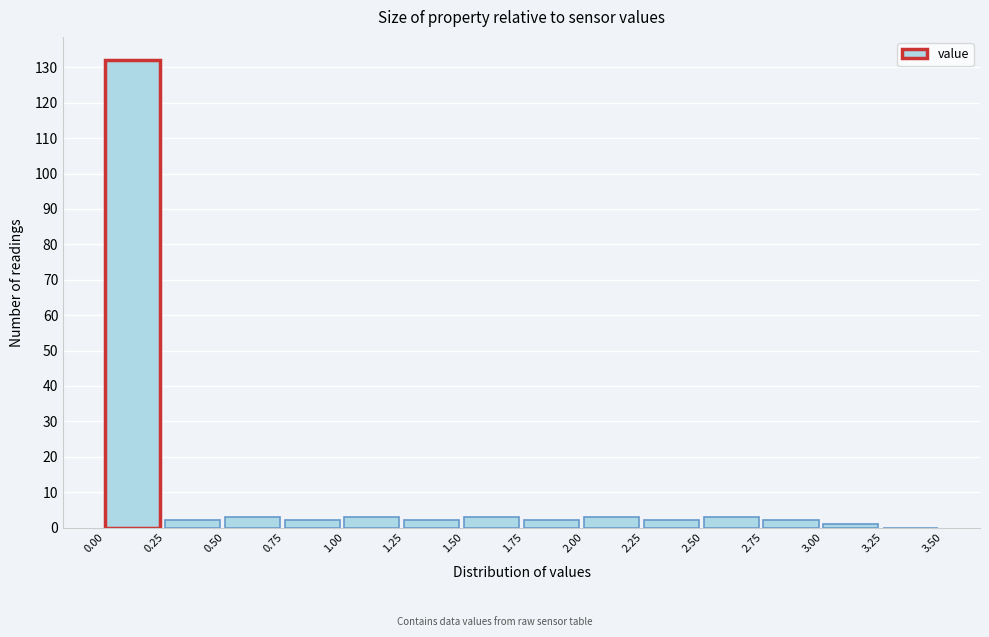

Reading left to right, transcribe this chart: for each bar, give the range it covers on the x-axis and its height. The values are not printed on the chart, so give them approximately, as read against the axis.

0.00 to 0.25: 132
0.25 to 0.50: 2
0.50 to 0.75: 3
0.75 to 1.00: 2
1.00 to 1.25: 3
1.25 to 1.50: 2
1.50 to 1.75: 3
1.75 to 2.00: 2
2.00 to 2.25: 3
2.25 to 2.50: 2
2.50 to 2.75: 3
2.75 to 3.00: 2
3.00 to 3.25: 1
3.25 to 3.50: 0